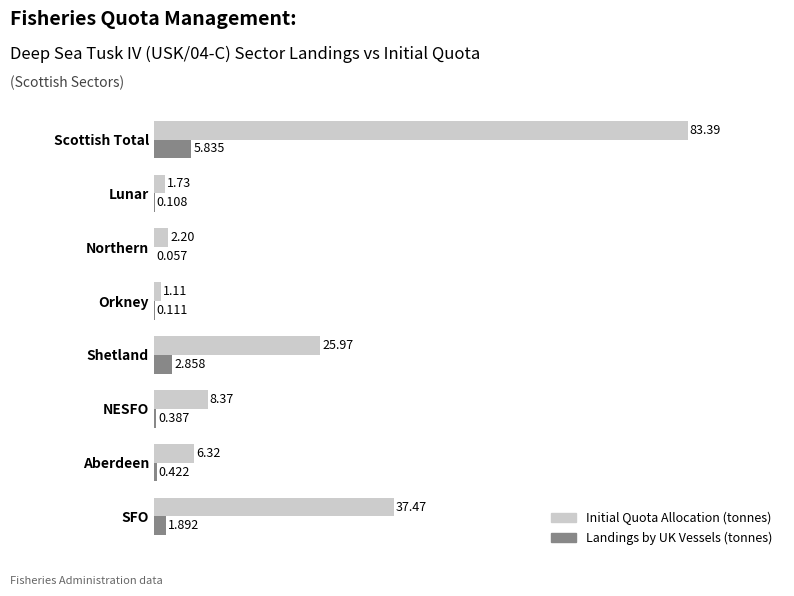

Where is Landings by UK Vessels (tonnes) nearest to the value 2?

SFO